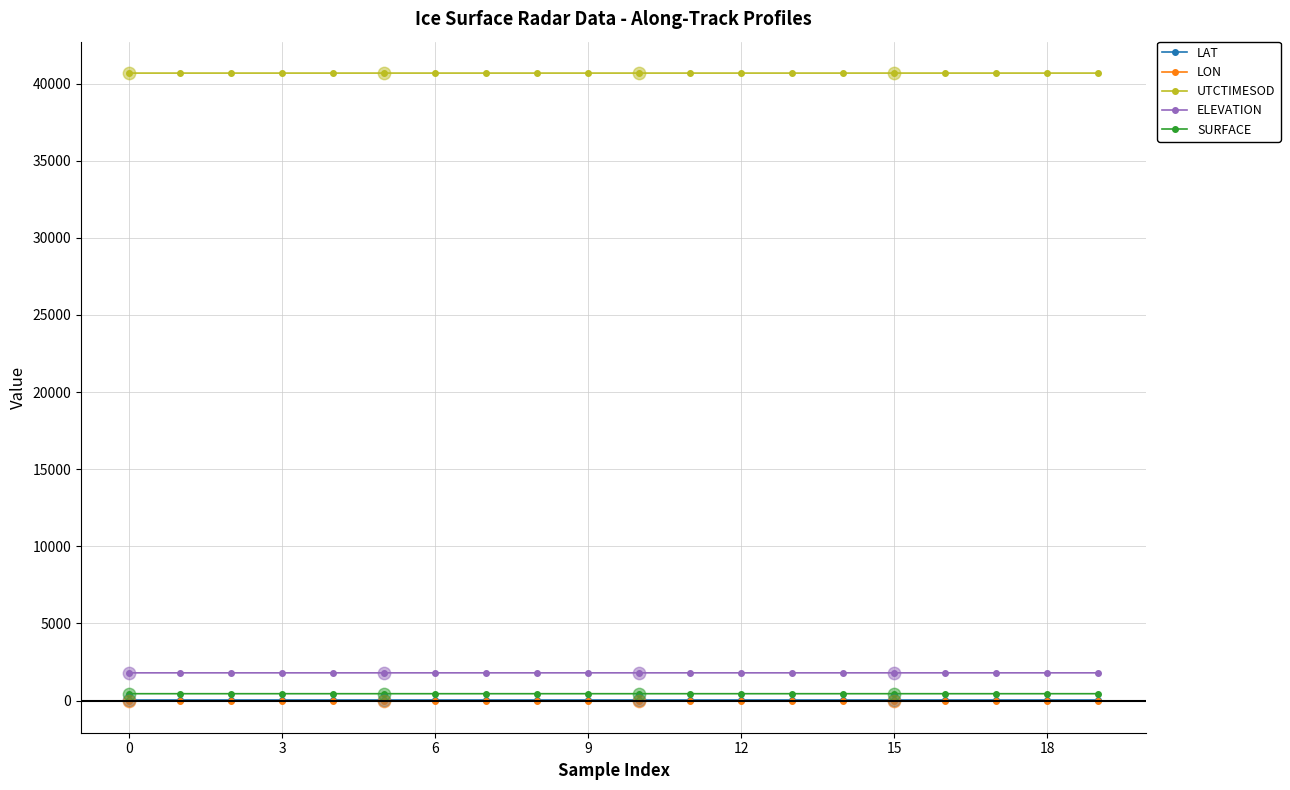

Which series has the largest total across all categories?

UTCTIMESOD